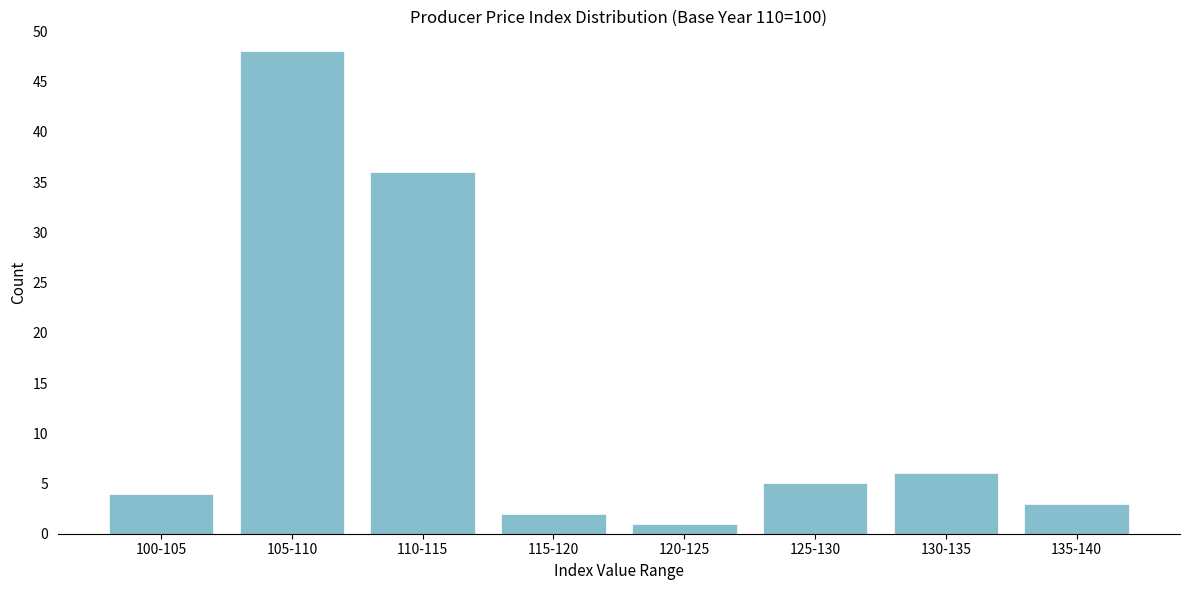

Reading left to right, extract all data points from this chart.

4	48	36	2	1	5	6	3